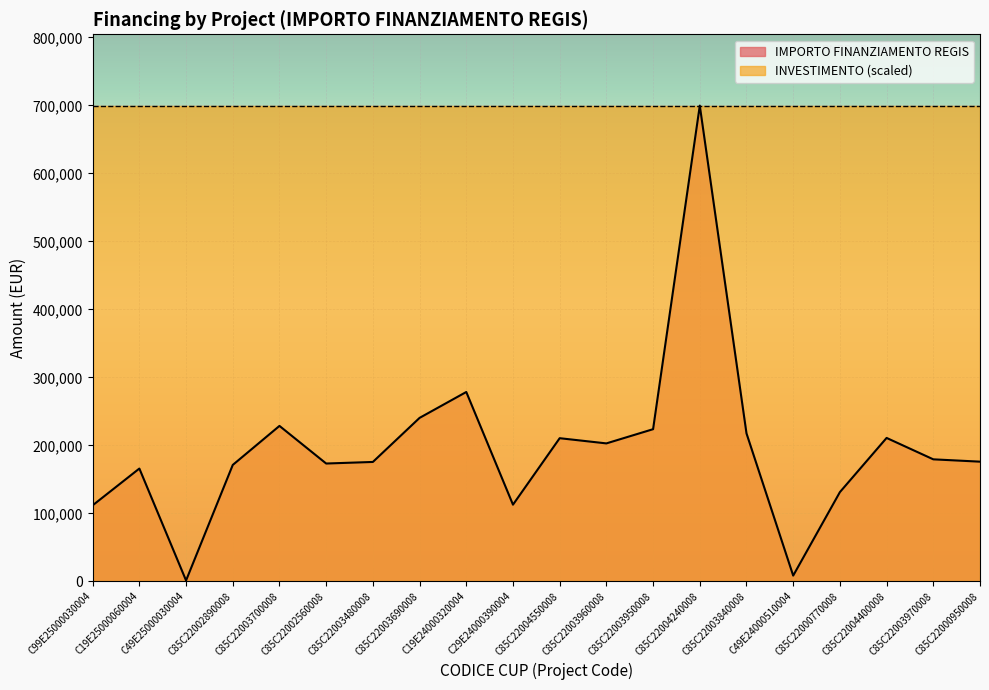

Which label corresponds to the smallest value in the chart?

C49E25000030004